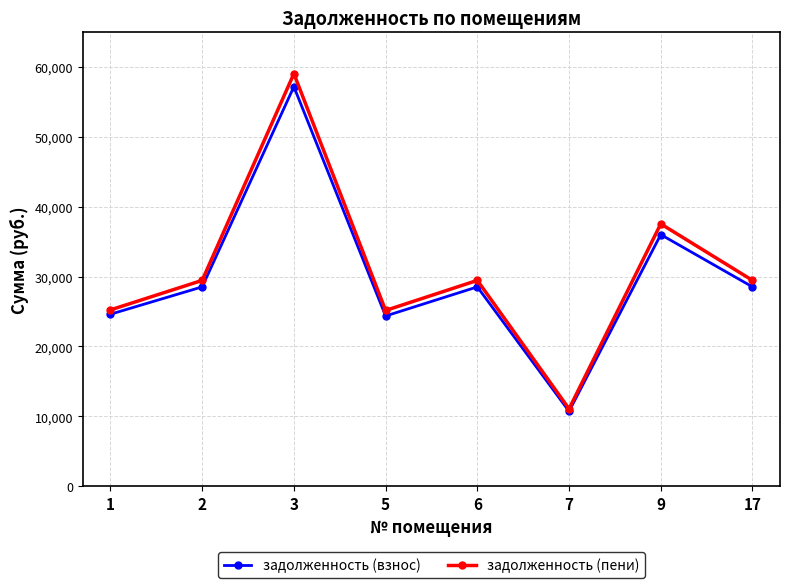

At which category is the sum across all series the highest?

3